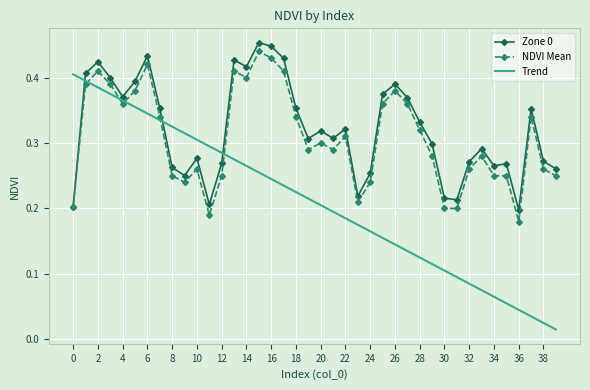

After their last crossing, which series has the higher values: NDVI Mean or Trend?

NDVI Mean